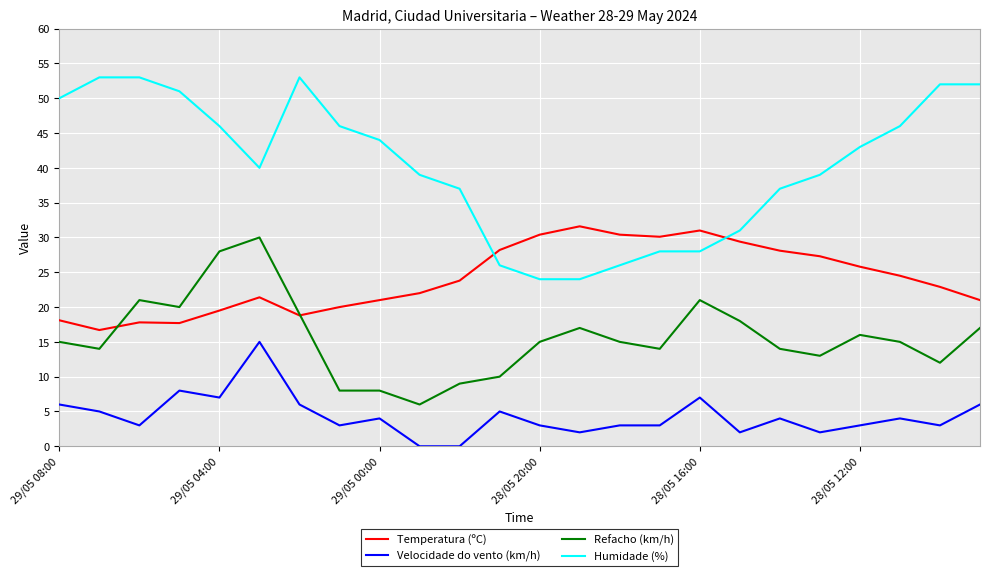

Which series has the largest total across all categories?

Humidade (%)